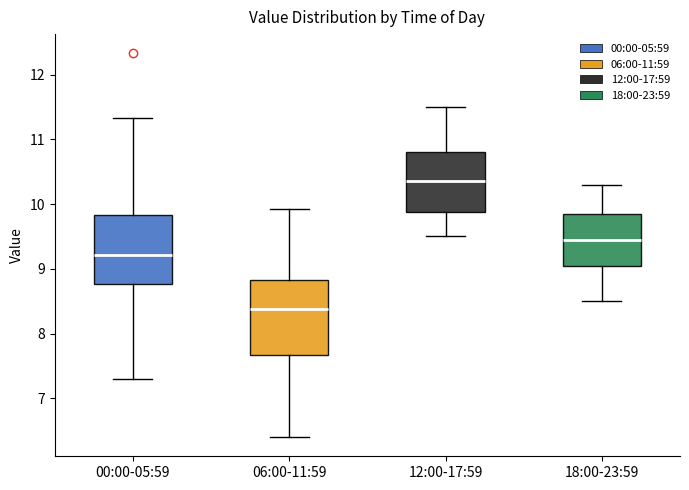

Which box's median line is the lowest?

06:00-11:59